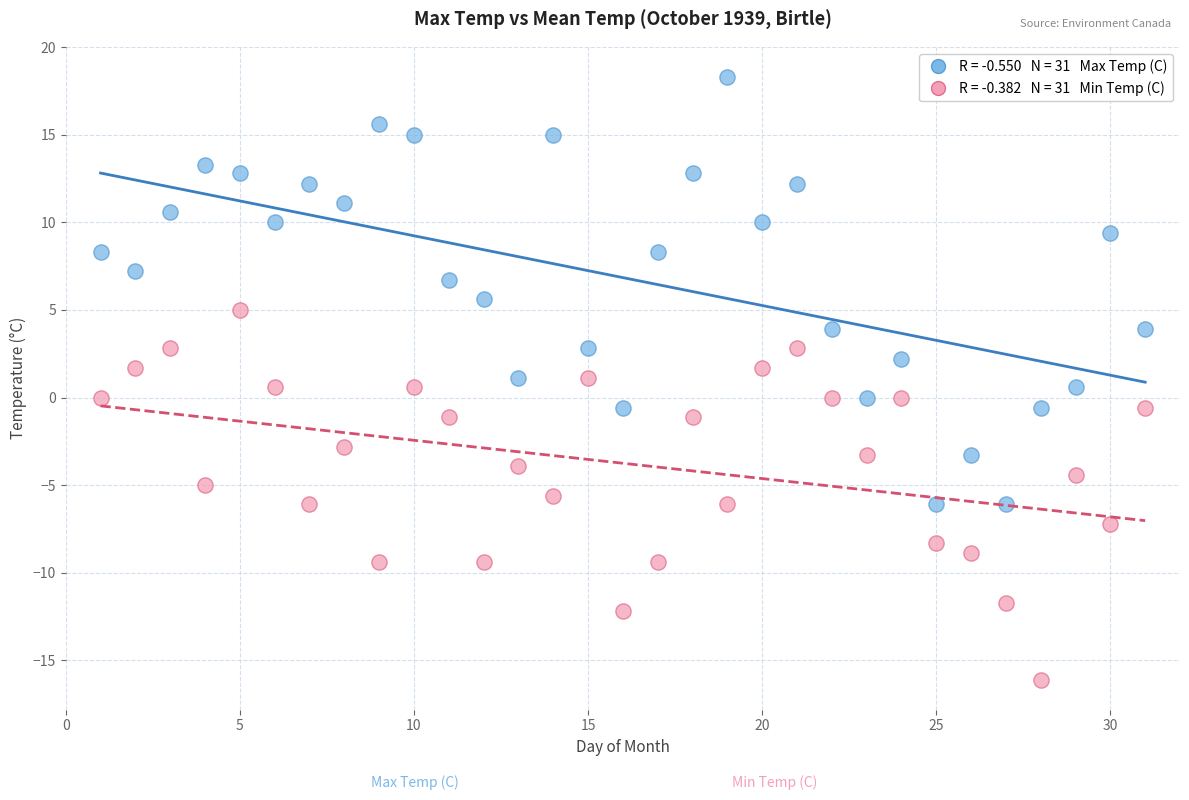

Across all data points, what is the range of X values (max minus min)?

30.0